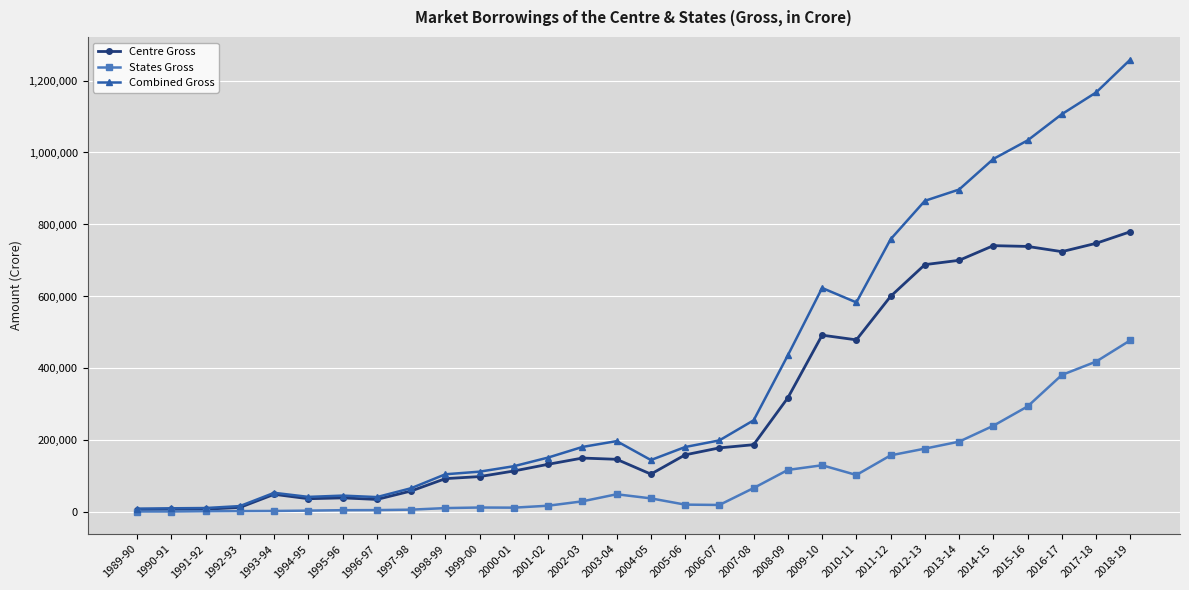

True or false: Combined Gross has more than 0 points higher than both neighbors.

True